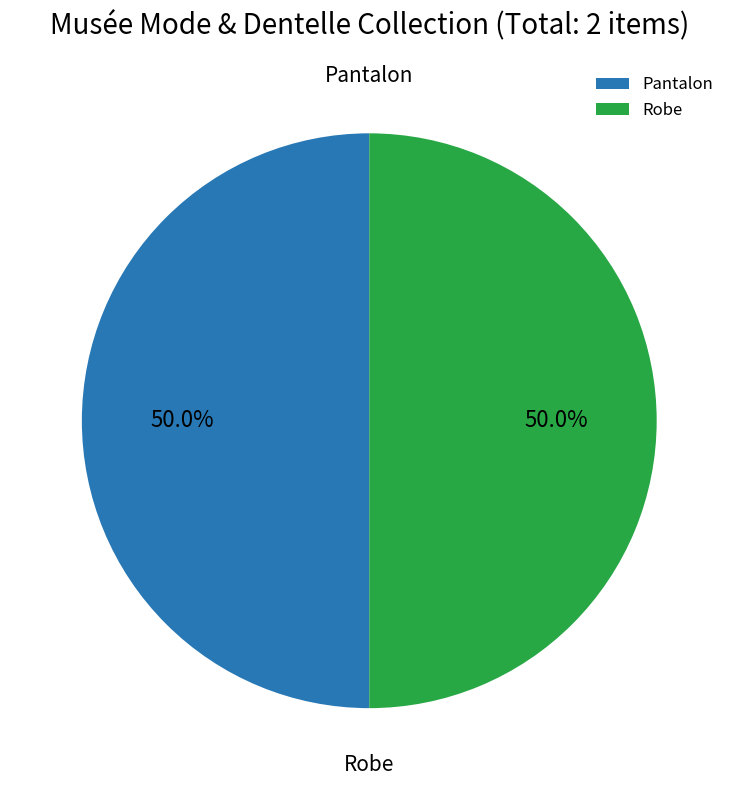

What is the ratio of the value at Robe to the value at Pantalon?

1.0